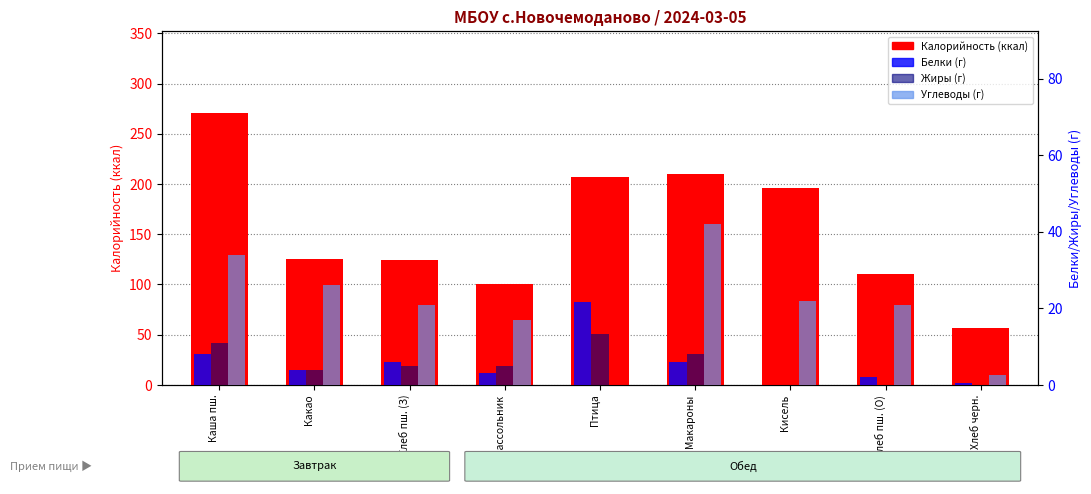

How many values in the Белки series exceed 4?

4